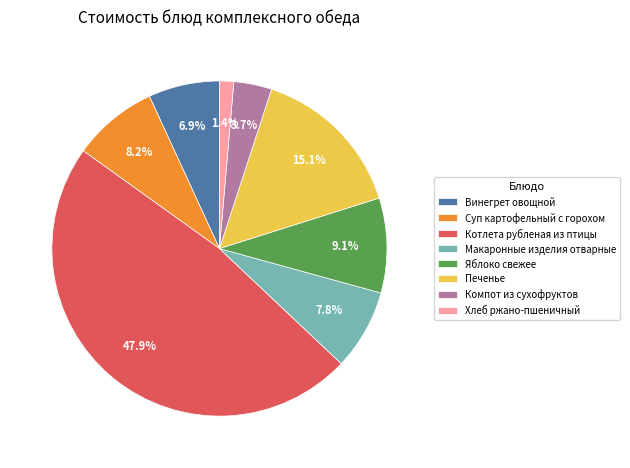

To the nearest percent, what portion does Макаронные изделия отварные represent?

8%